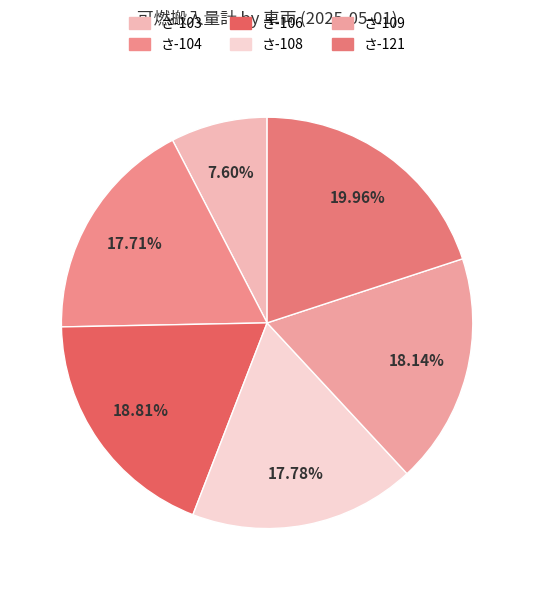

What is the change in value from さ-104 to さ-121?

+630